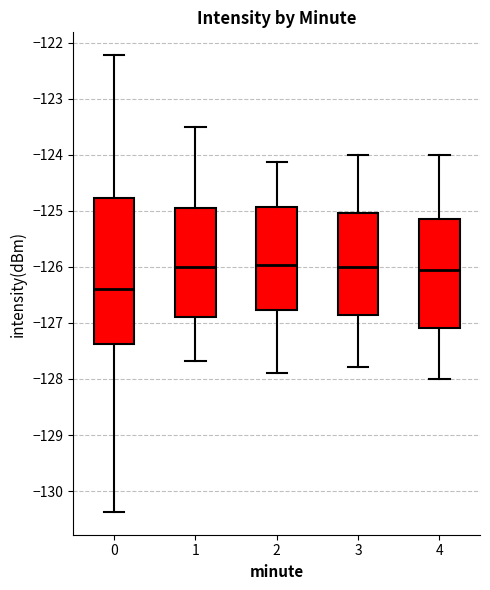

Which box's median line is the lowest?

0